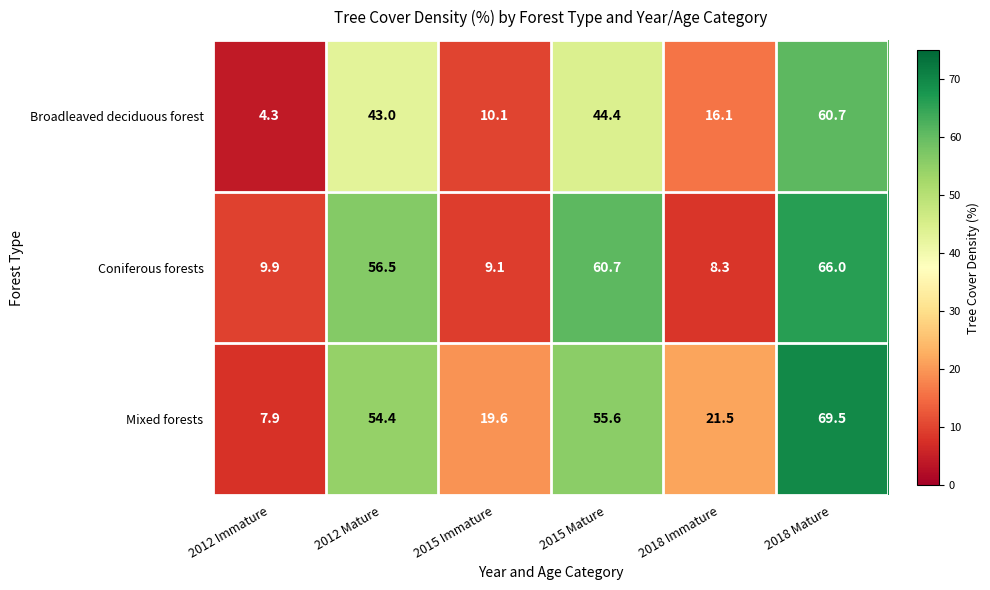

Is it true that Coniferous forests equals 13.3 at 2015 Immature?

False